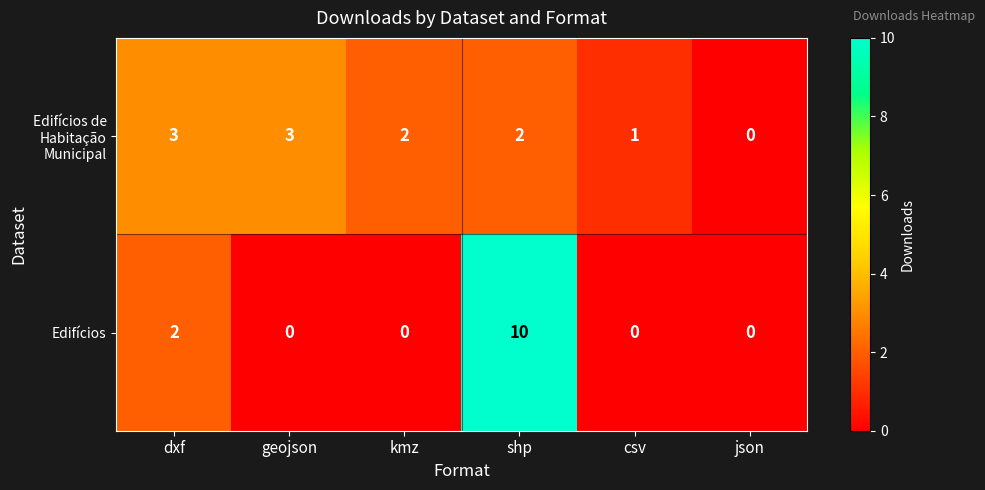

Rank the series by their maximum value, from lowest to highest.

Edifícios de Habitação Municipal, Edifícios